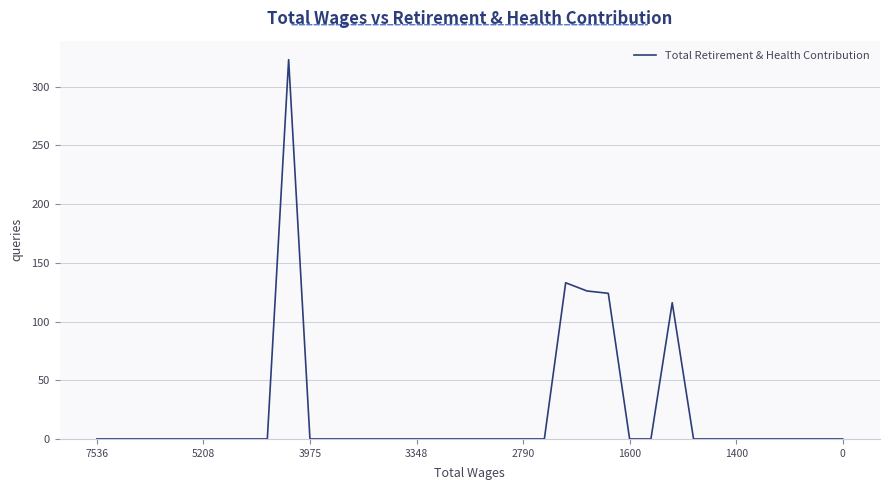

What is the greatest value displayed?

323